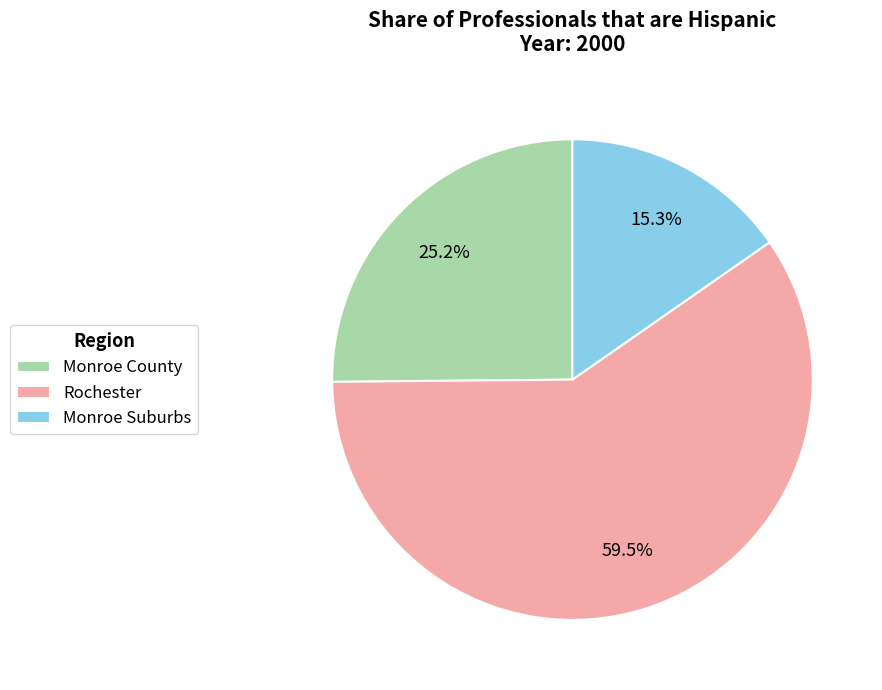

To the nearest percent, what portion does Monroe Suburbs represent?

15%